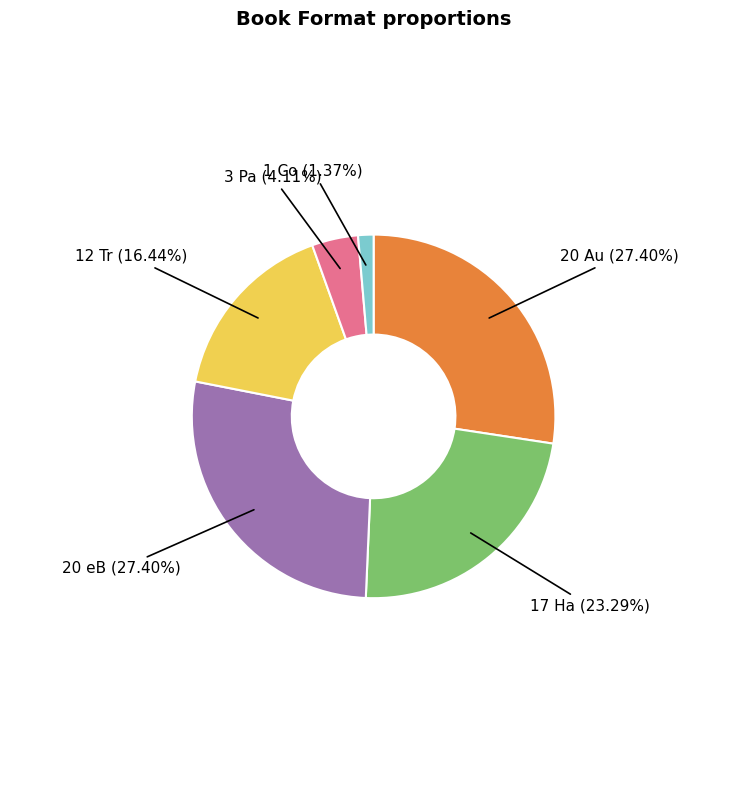

How many segments does this pie chart have?

6